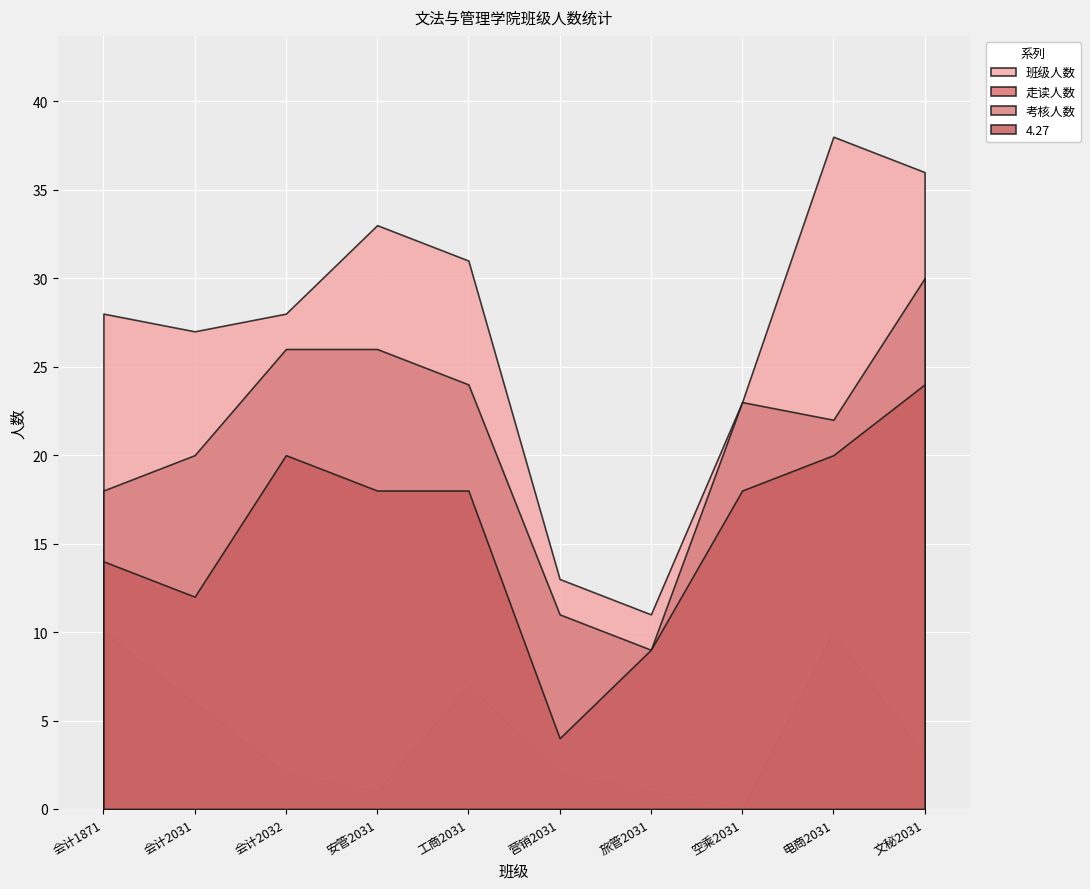

How many categories are shown in the chart?

10